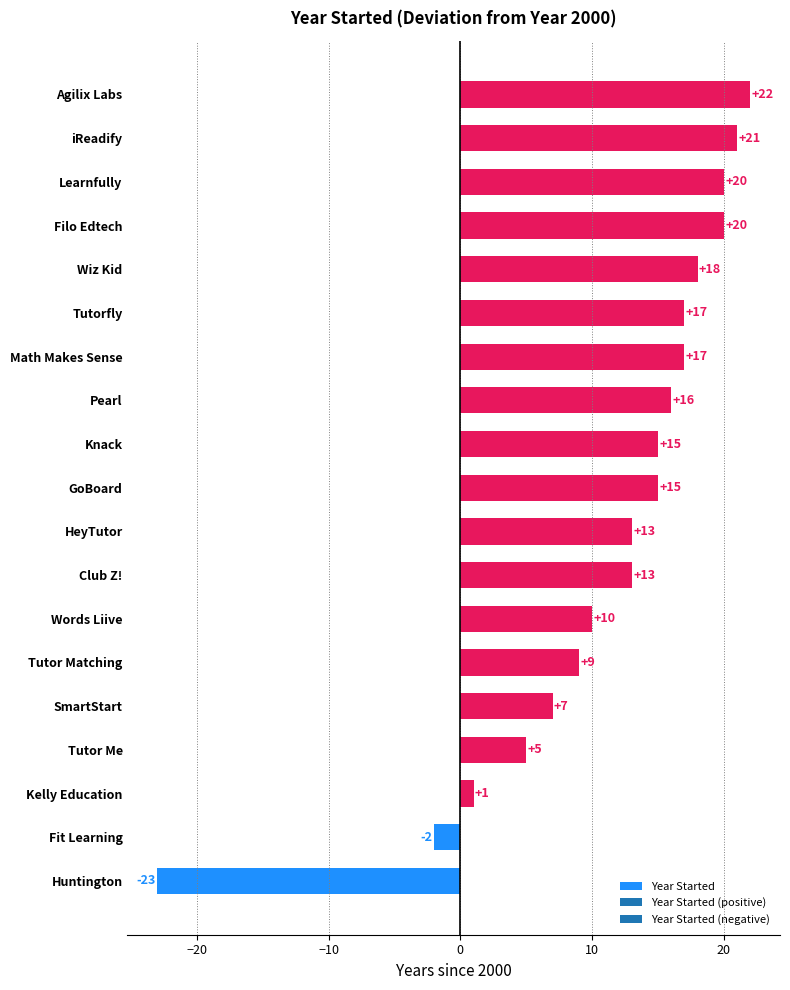

At which category does the chart reach its peak across all series?

Agilix Labs